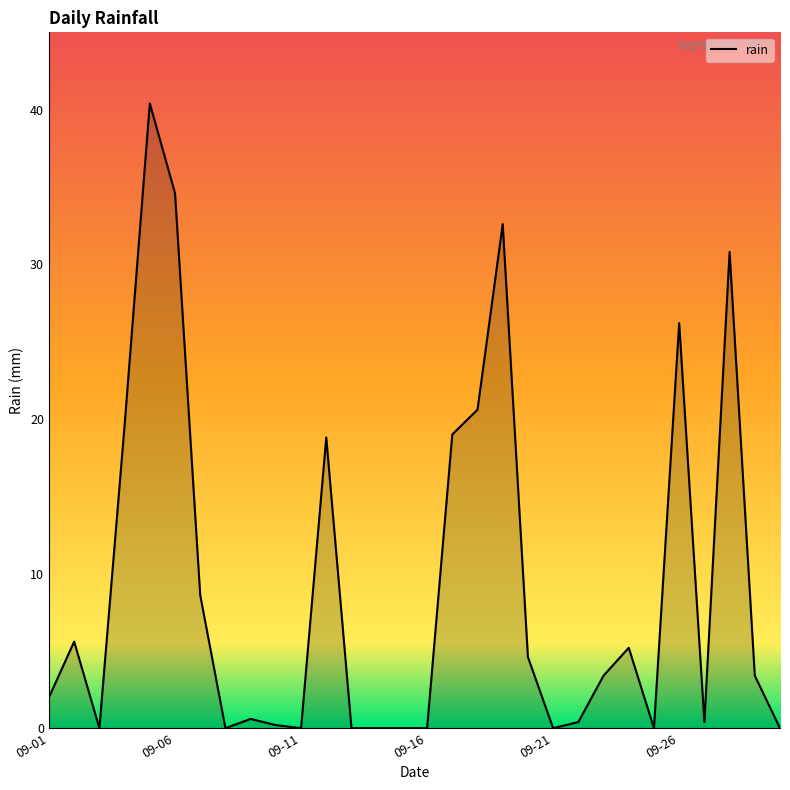

Does the chart display data point markers on the line(s)?

No